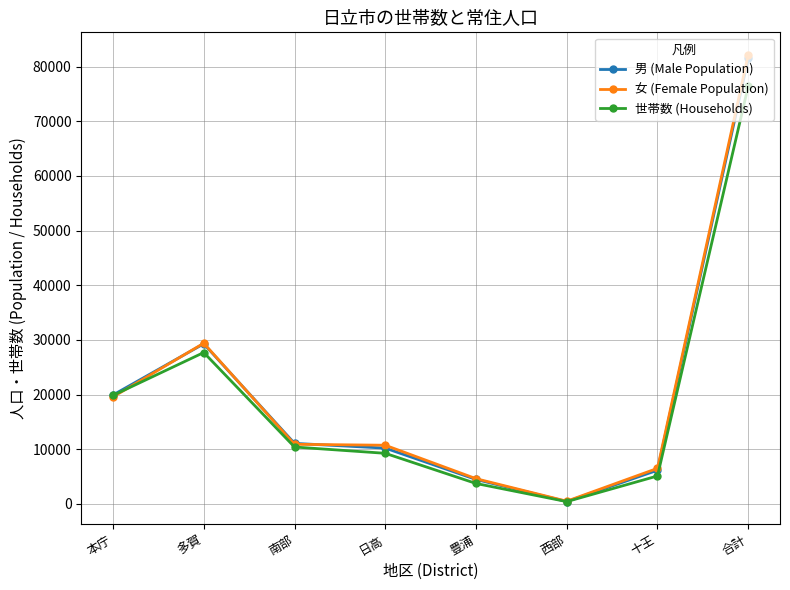

Which series has the largest range (max minus min)?

女 (Female Population)